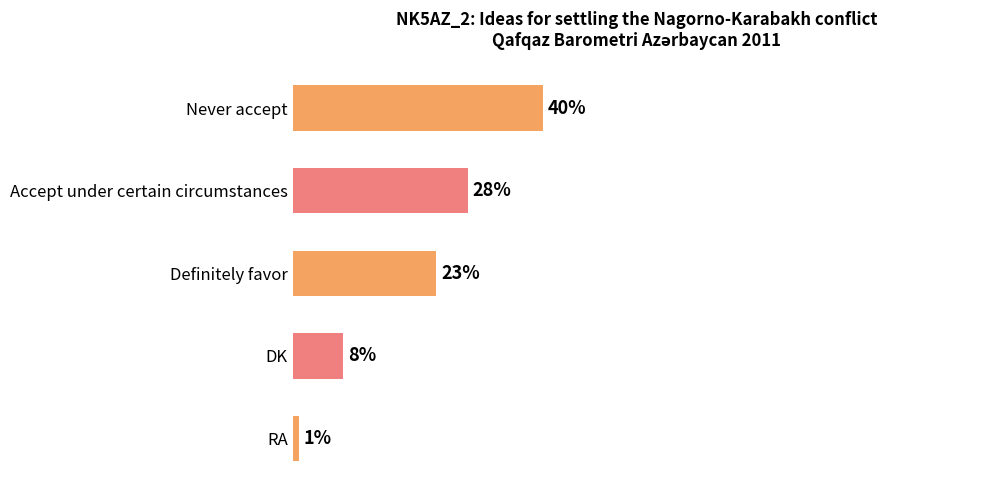

Which label corresponds to the smallest value in the chart?

RA